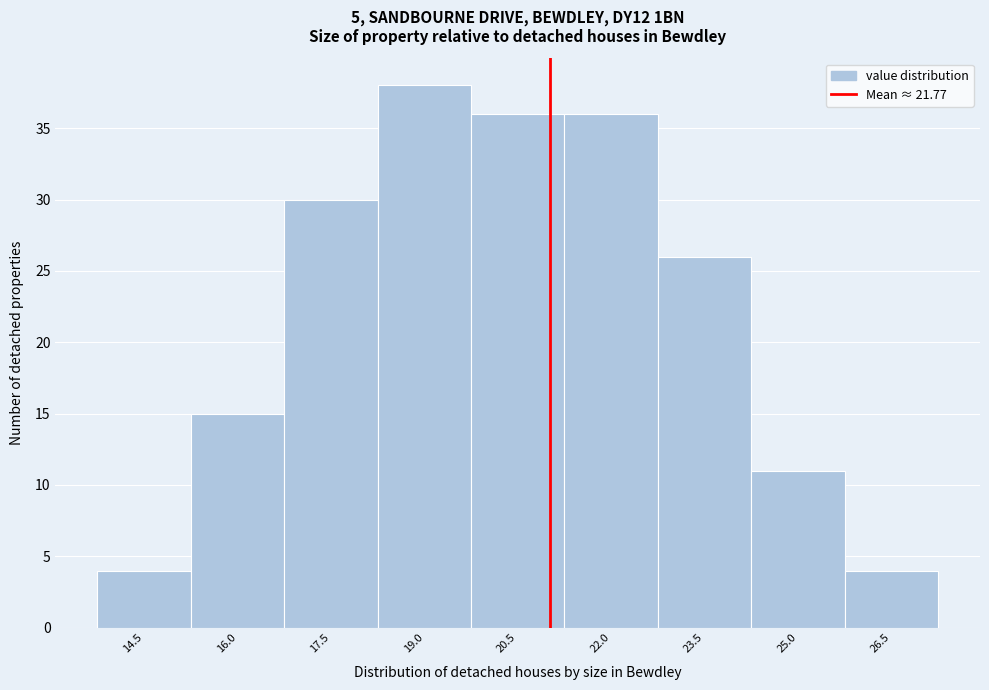

Reading right to left, extract all data points from this chart.

4	11	26	36	36	38	30	15	4